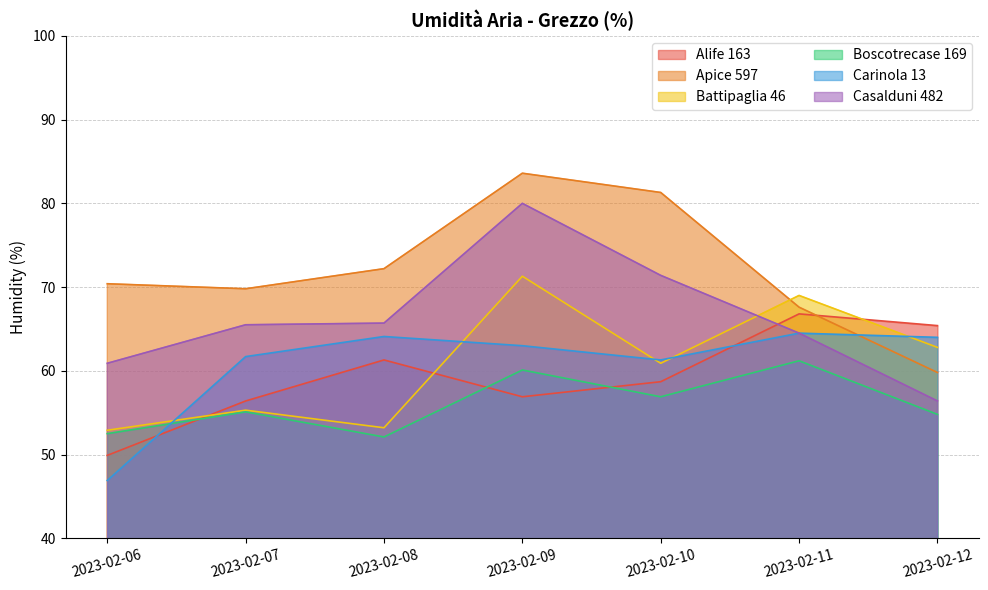

Which category has the highest value in the Alife 163 series?

2023-02-11